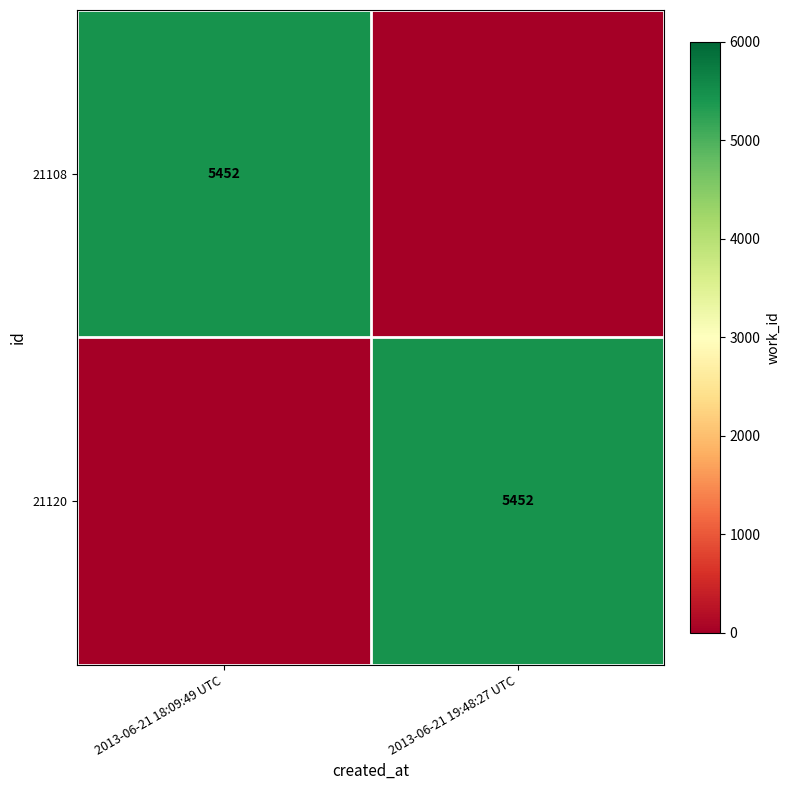

Between 2013-06-21 18:09:49 UTC and 2013-06-21 19:48:27 UTC, which is larger?

2013-06-21 18:09:49 UTC